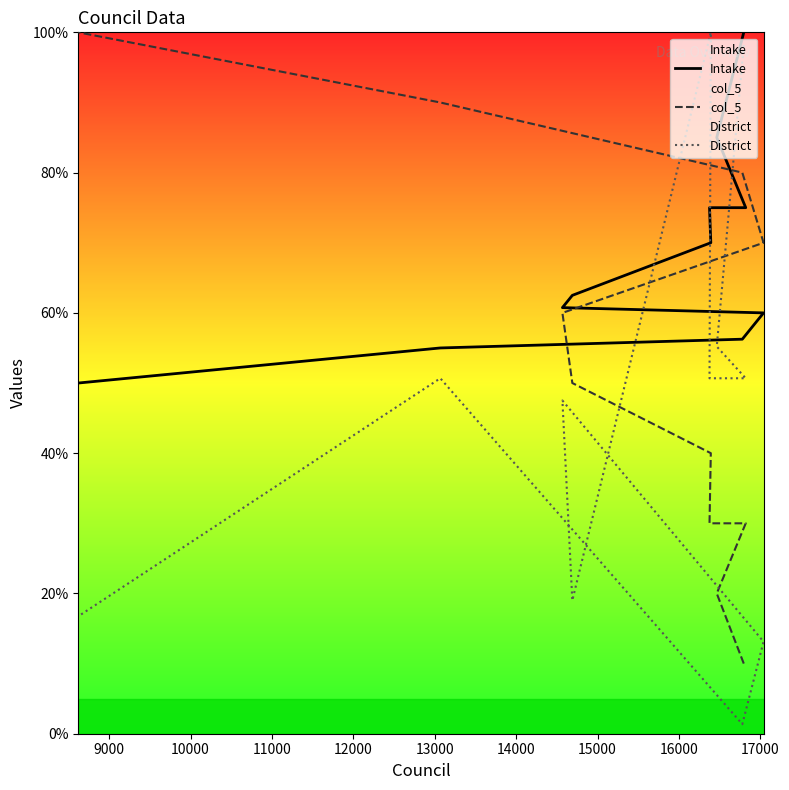

What is the average value of the col_5 series?

52.7